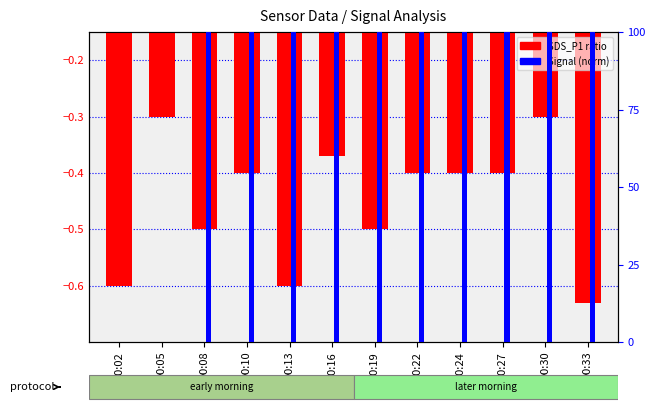

What is the average value of the Signal (norm) series?

83.3